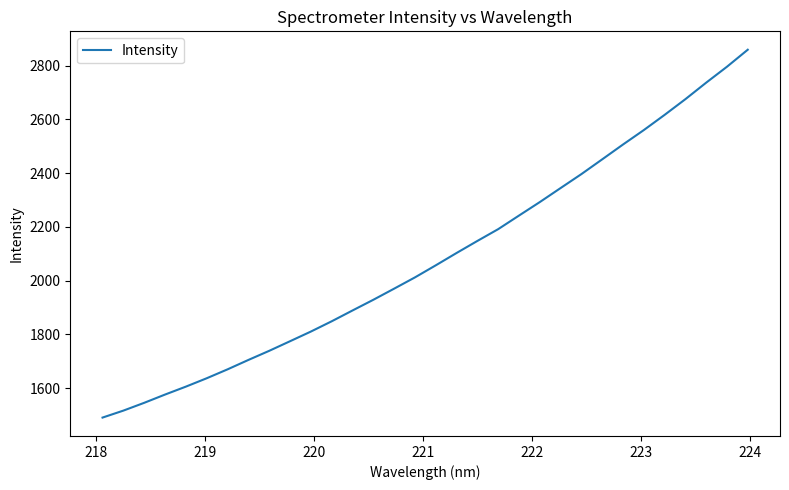

What is the difference between the maximum and minimum values?

1369.1